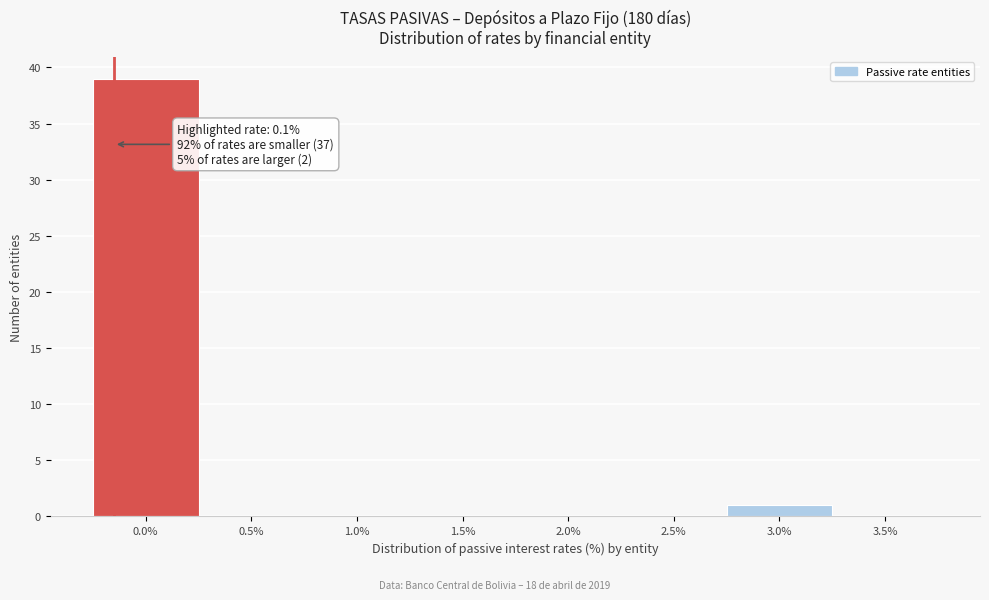

Reading left to right, list all the values displayed in this chart.

0.0%=39	0.5%=0	1.0%=0	1.5%=0	2.0%=0	2.5%=0	3.0%=1	3.5%=0